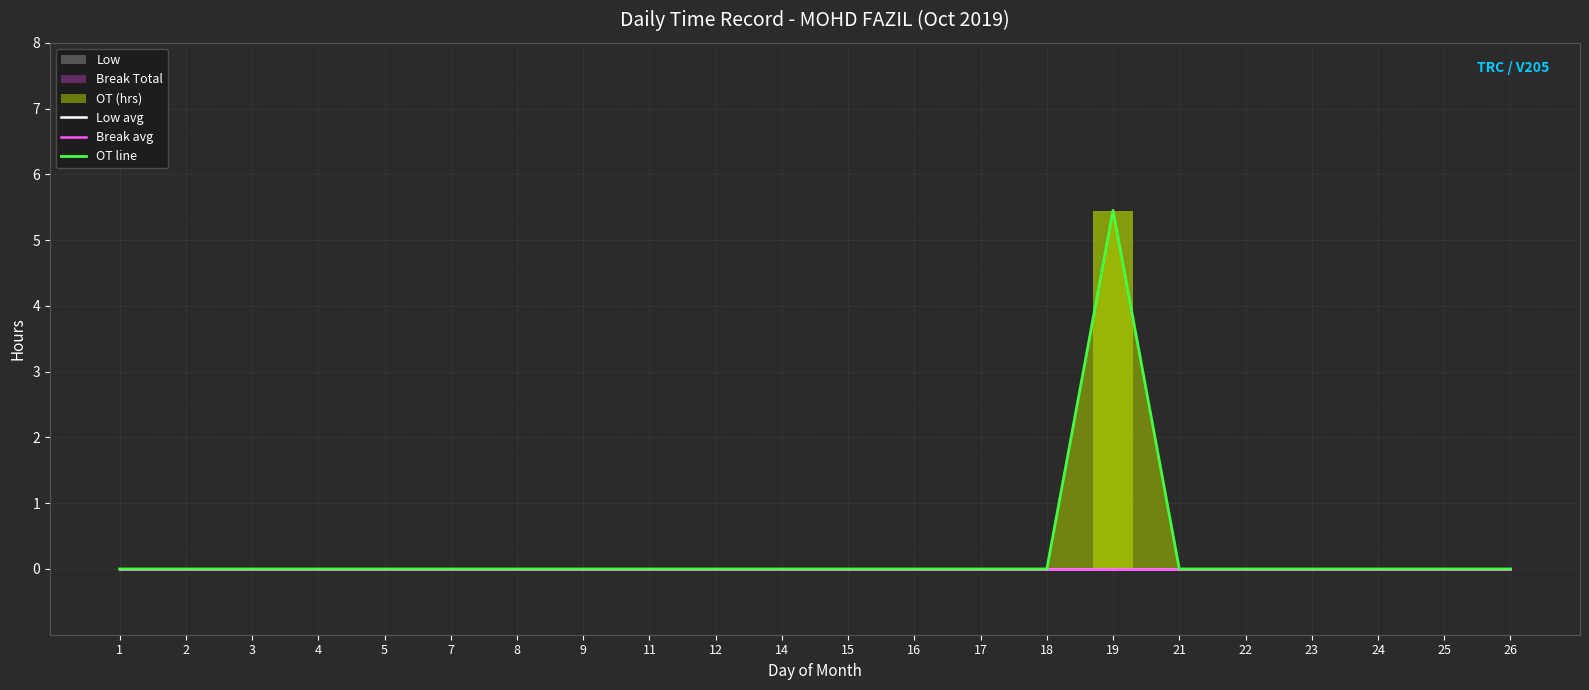

At which category is the sum across all series the highest?

19